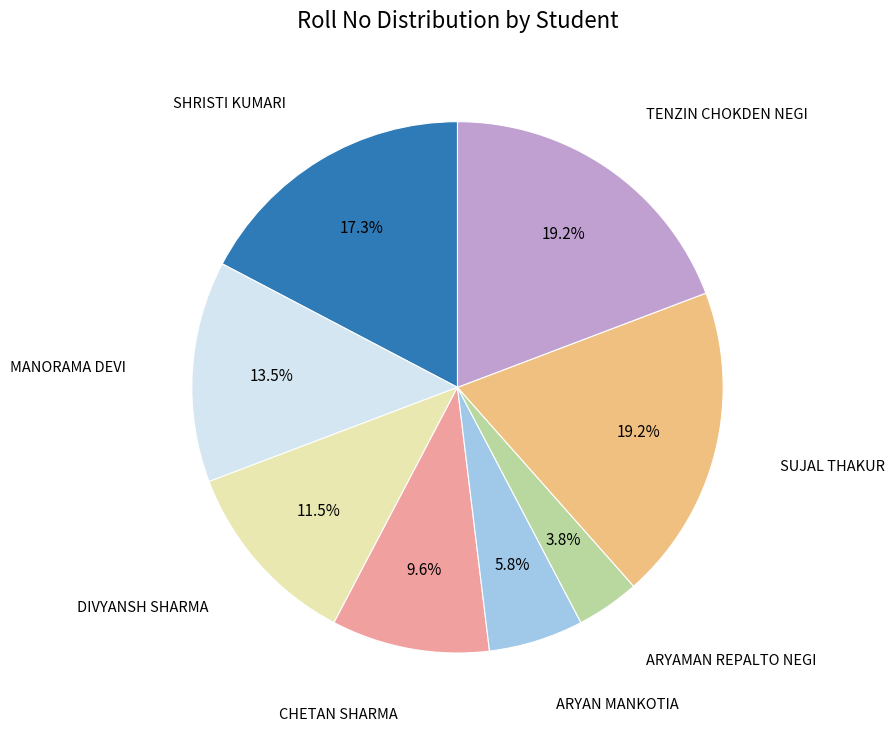

To the nearest percent, what is the difference between the largest and smallest slice percentages?

15%